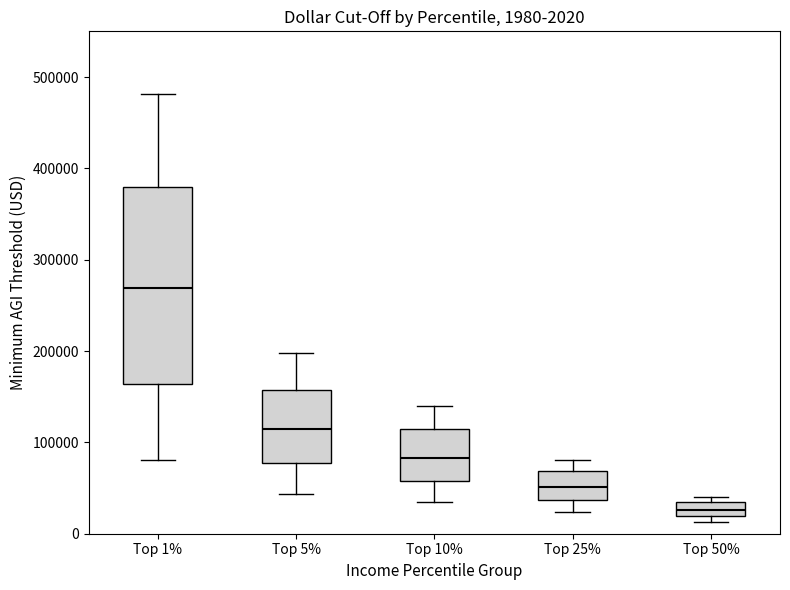

Which box has the highest median line?

Top 1%